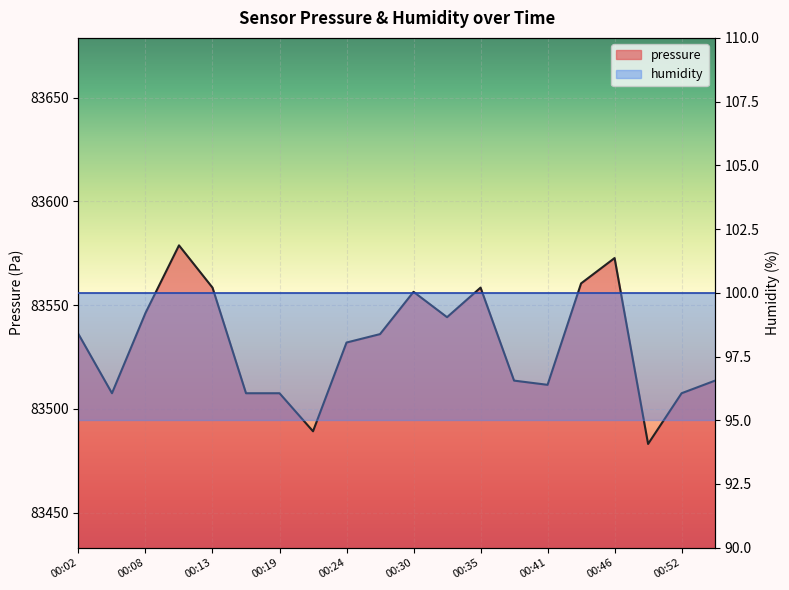

The chart shows a value of 136619.1 at 00:24. True or false?

False